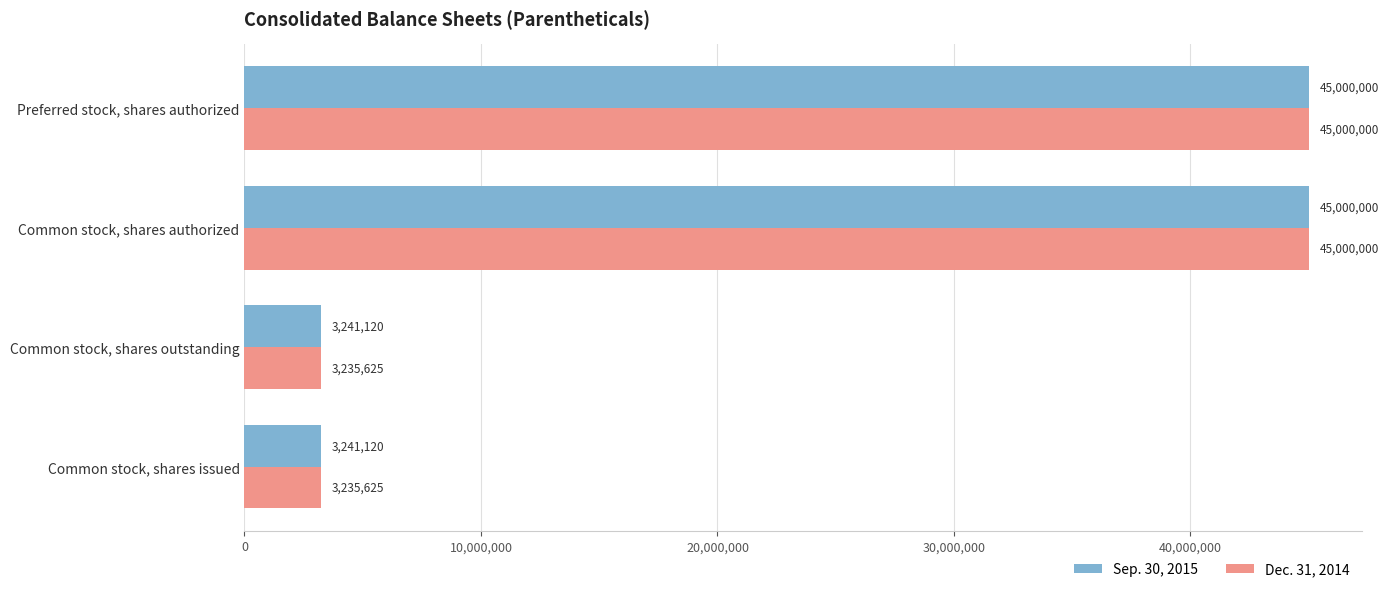

Rank the series by their average value, from highest to lowest.

Sep. 30, 2015, Dec. 31, 2014